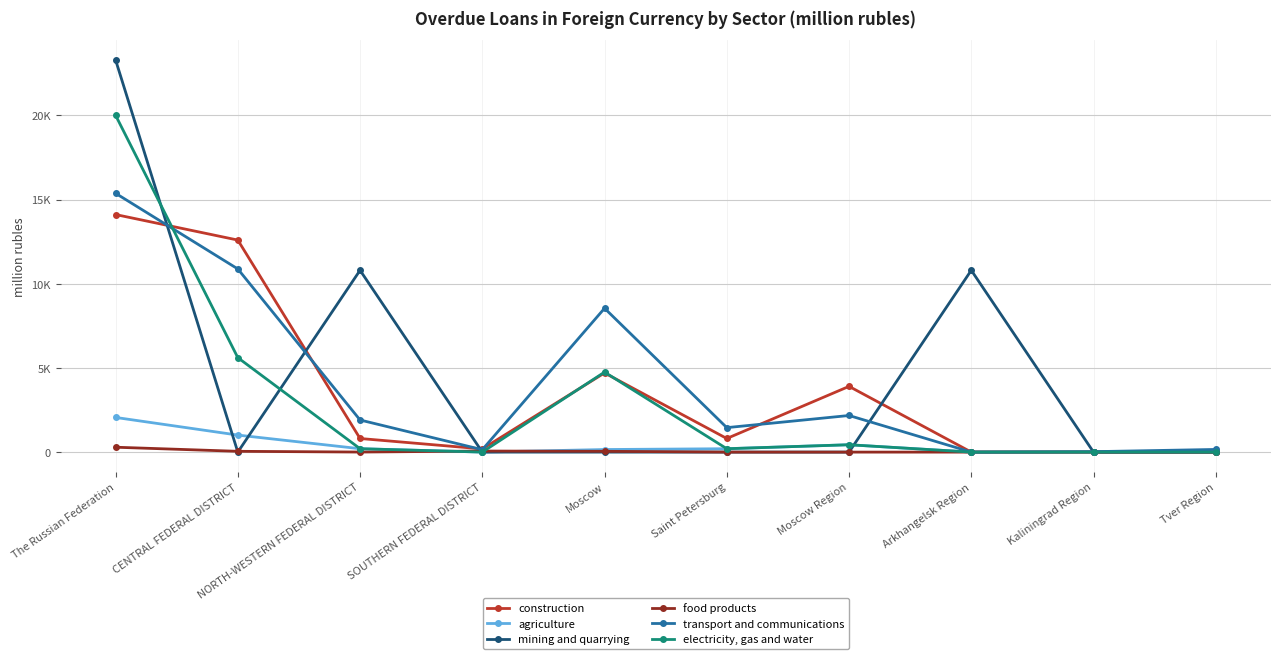

True or false: construction and food products intersect in this chart.

False